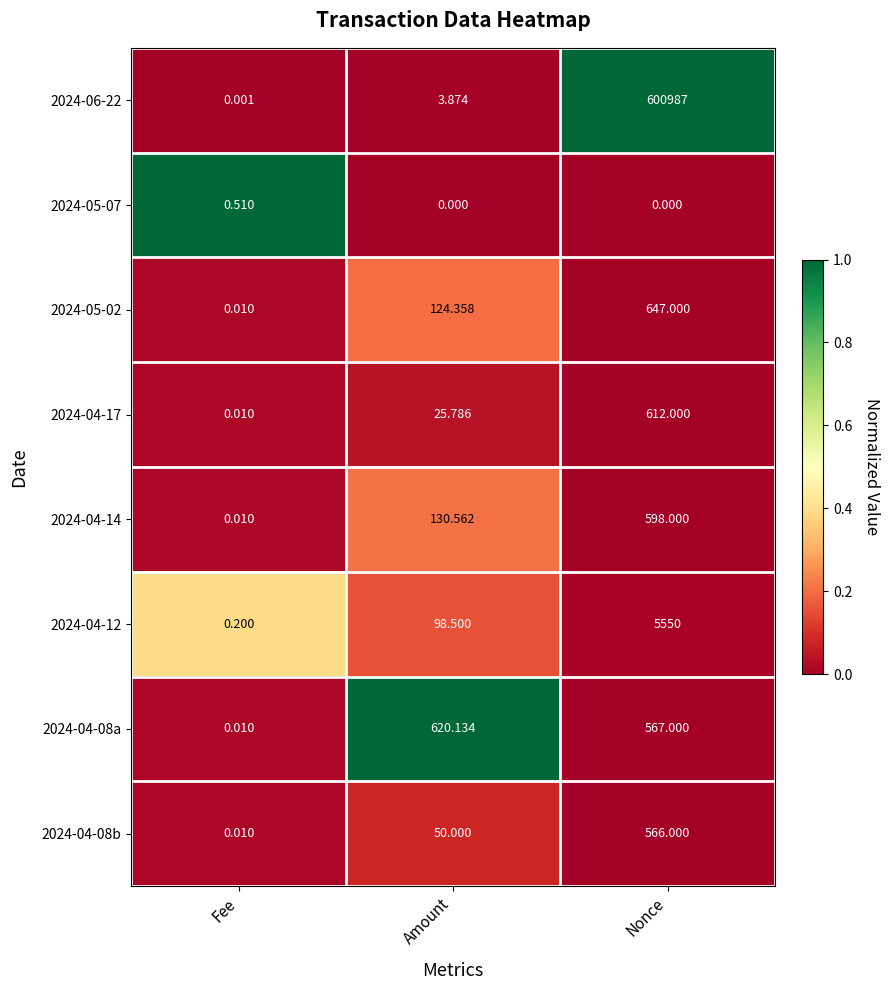

How many values in the 2024-04-14 series exceed 130?

2